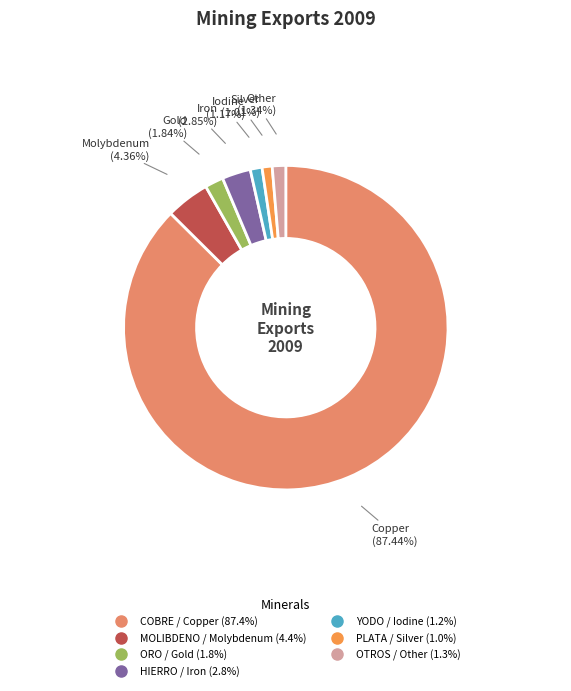

How many segments does this pie chart have?

7